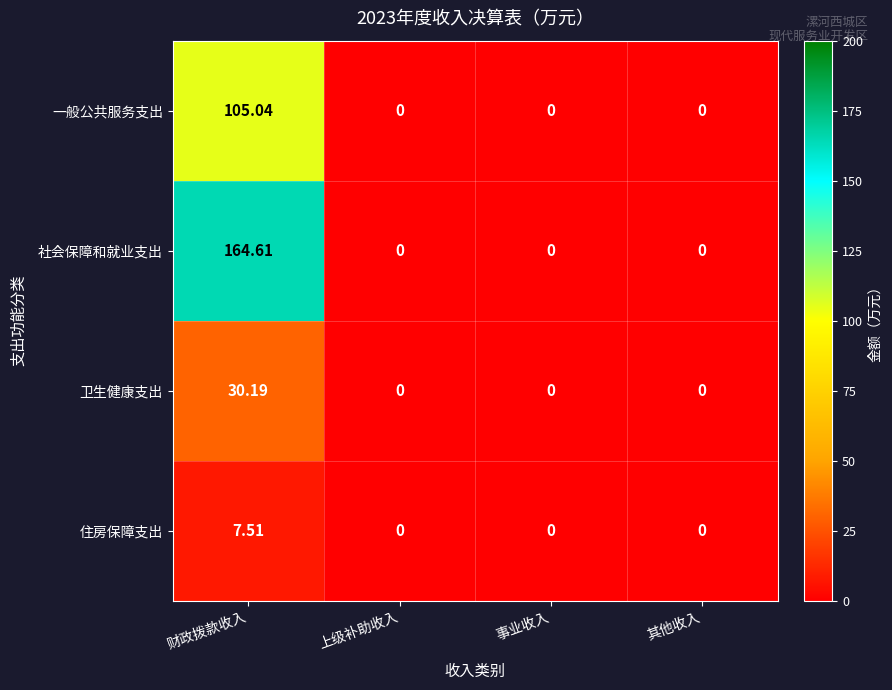

At which category does the chart reach its peak across all series?

财政拨款收入